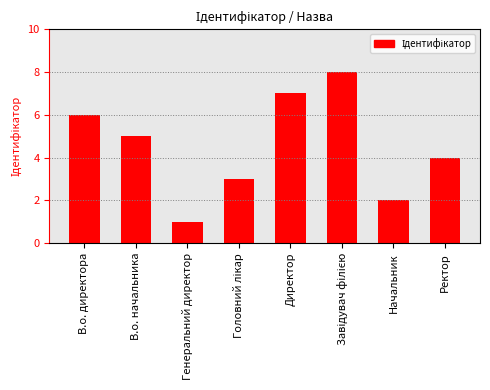

What is the label of the 2nd bar from the right?

Начальник